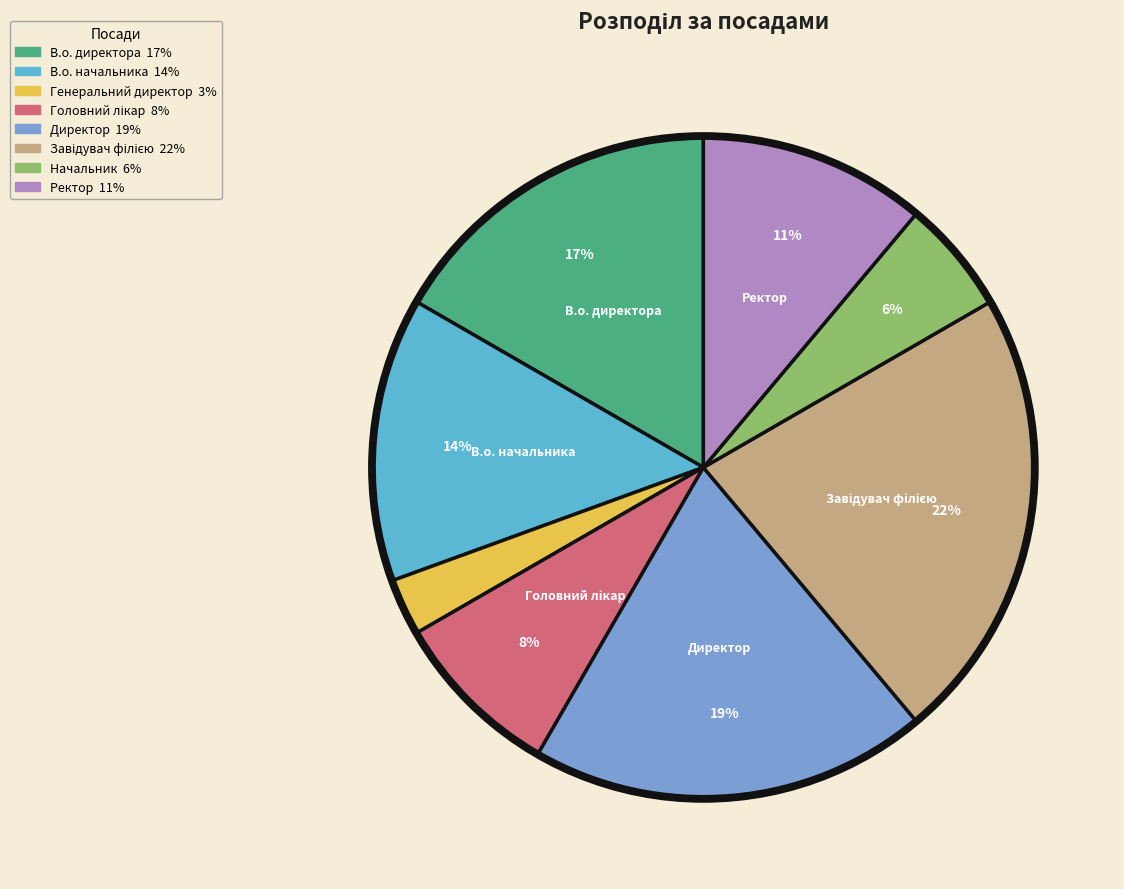

To the nearest percent, what is the average slice percentage?

12%